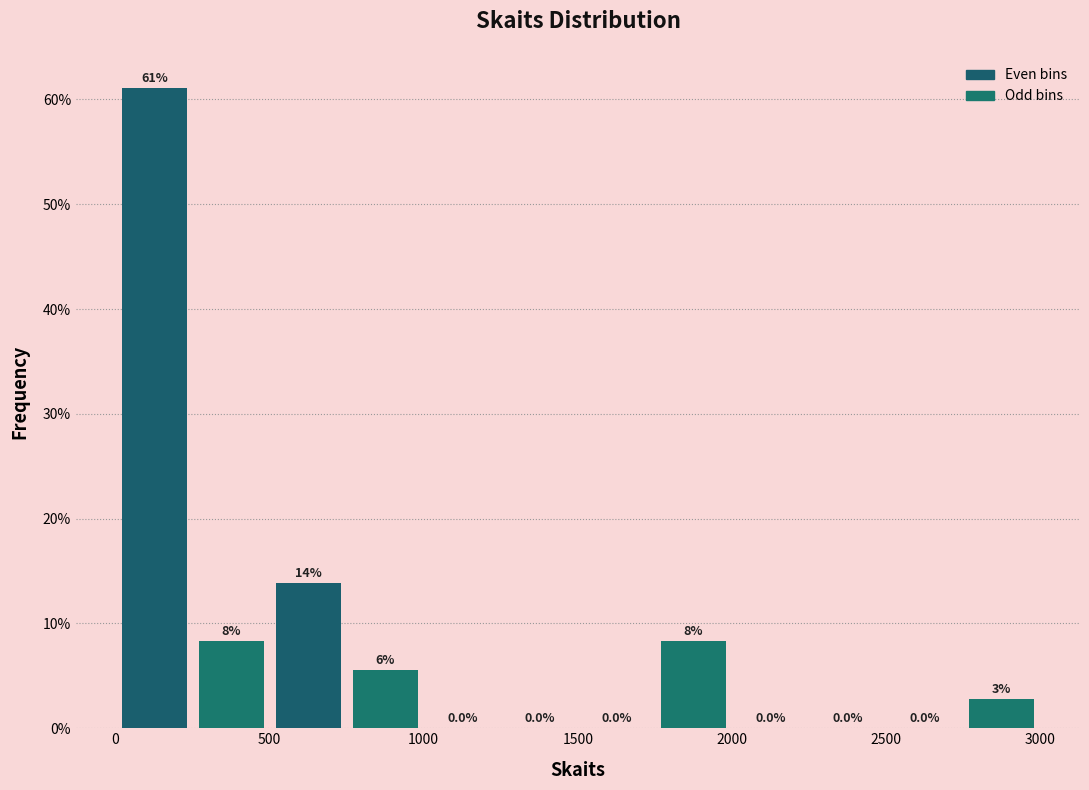

Which range on the x-axis has the tallest bar?

0 to 250